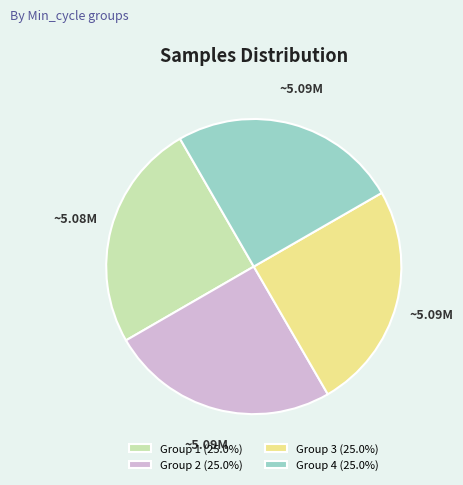

Is there any slice that represents more than half of the pie?

No